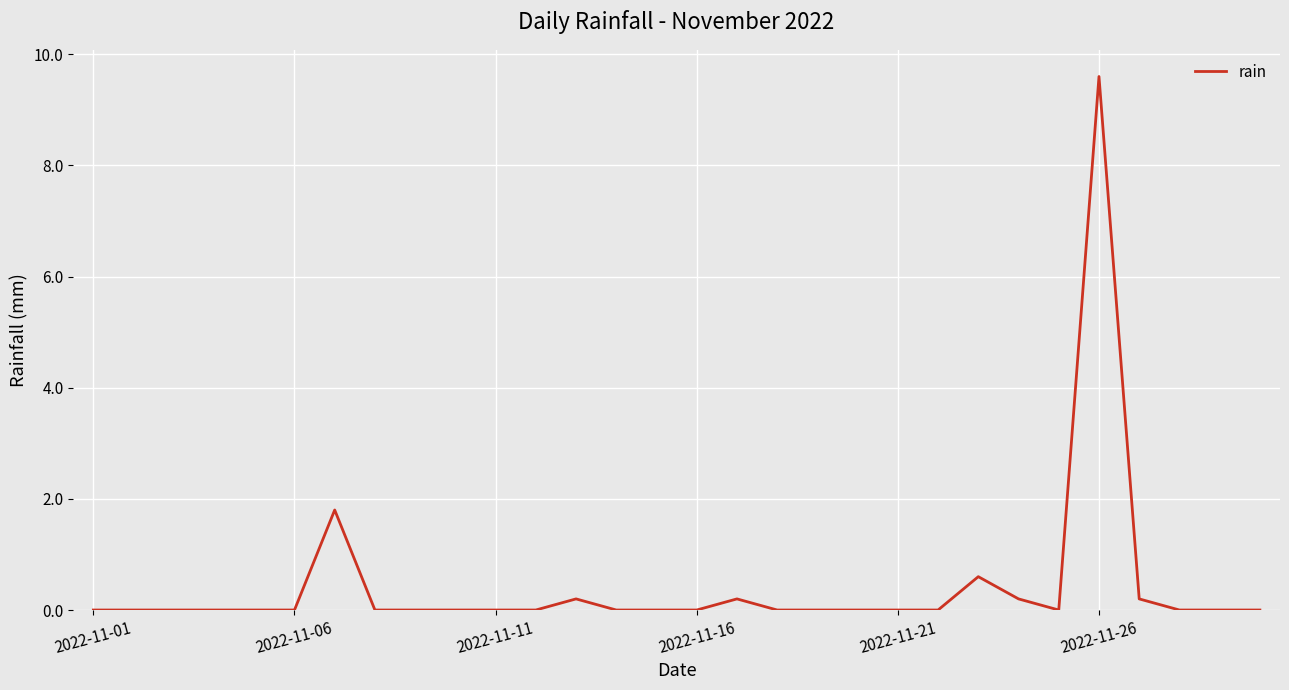

What is the greatest value displayed?

9.6